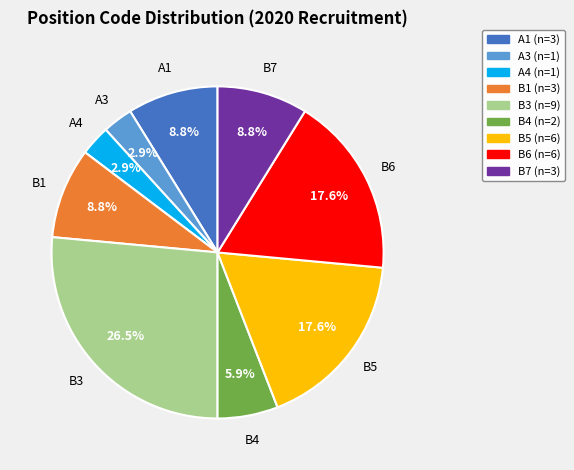

Does any single category account for the majority?

No